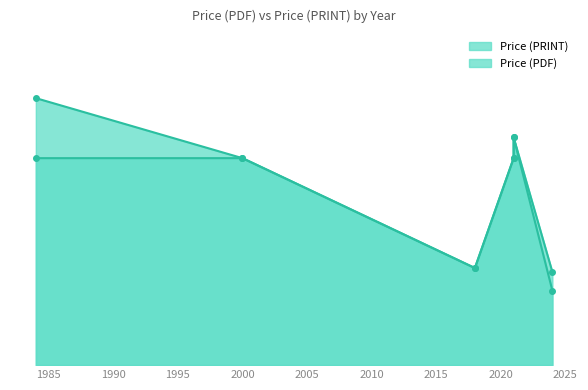

True or false: Price (PRINT) and Price (PDF) intersect in this chart.

False